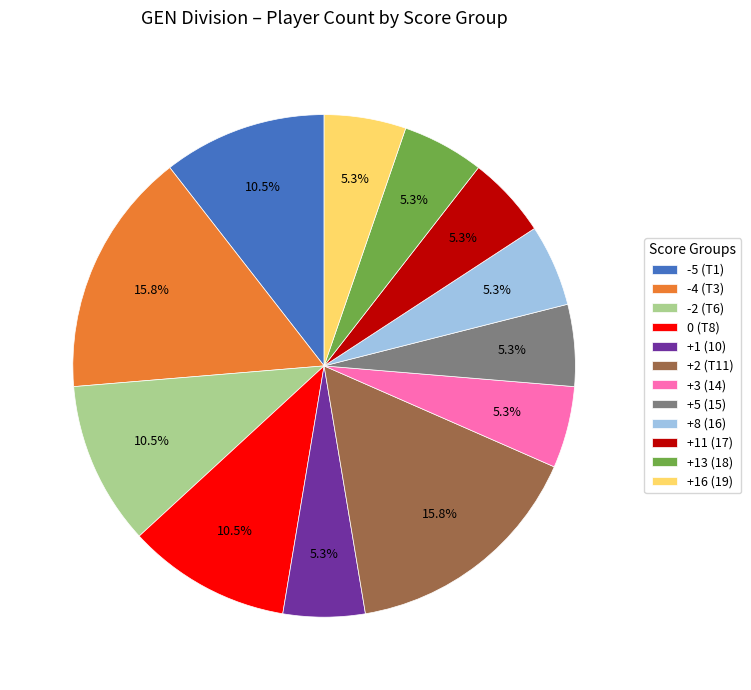

Does +13 (18) account for over 50% of the chart?

No